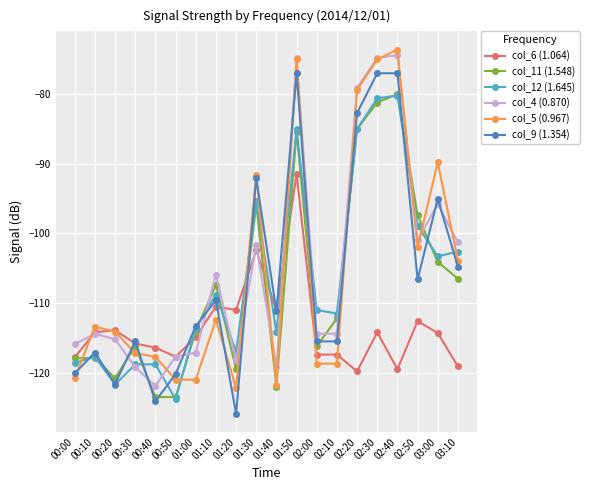

Is it true that col_5 (0.967) equals -39.1 at 02:20?

False